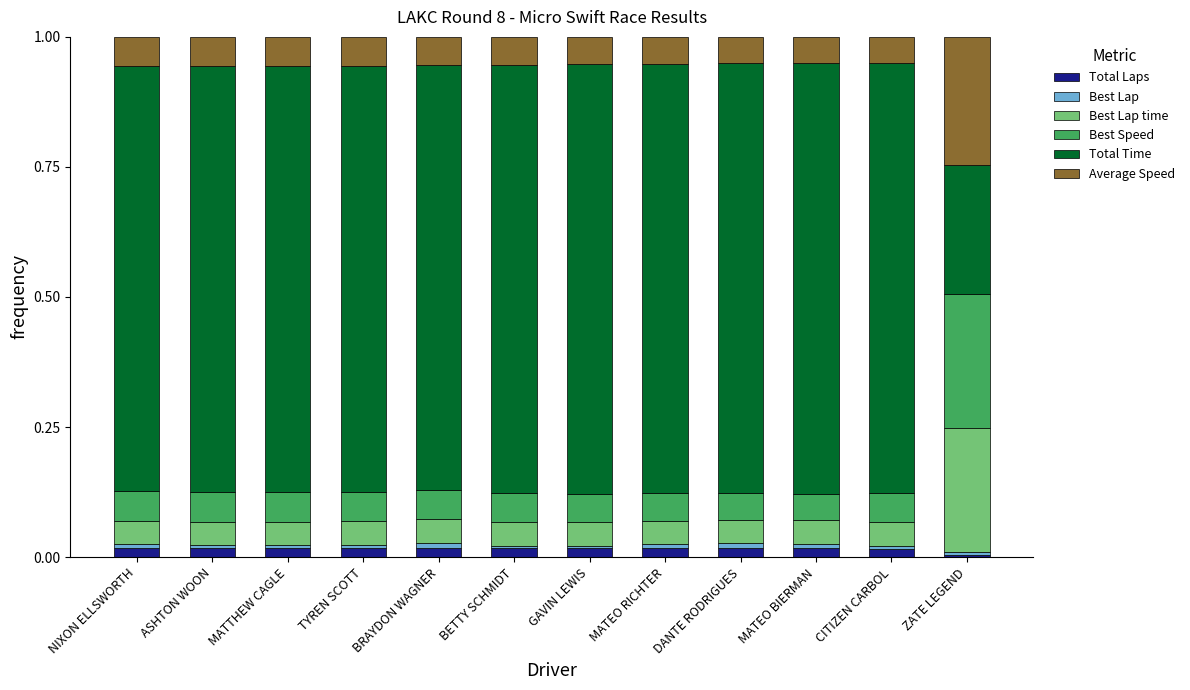

Is it true that Total Laps equals 0.0 at GAVIN LEWIS?

True